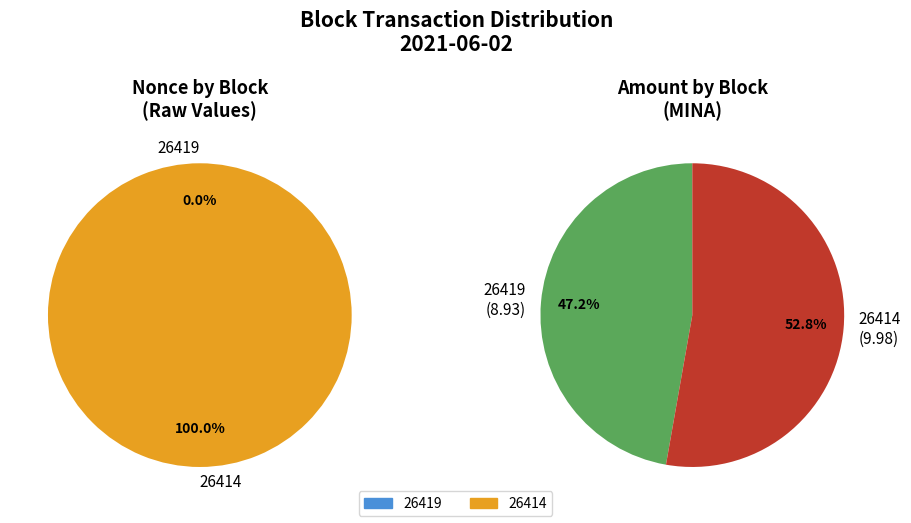

Does 26414 represent more than half of the total?

Yes